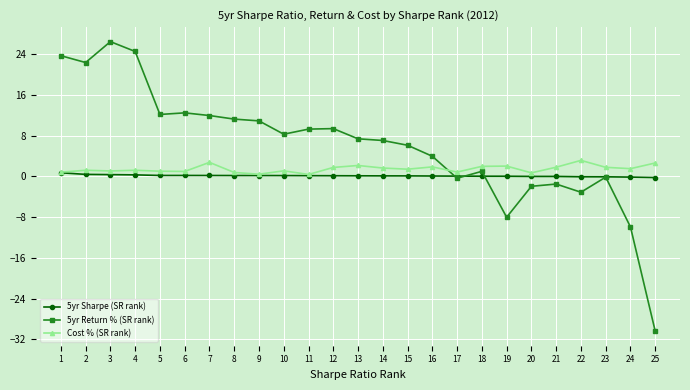

Is the value of 5yr Return % (SR rank) at 19 greater than the value of 5yr Sharpe (SR rank) at 25?

No